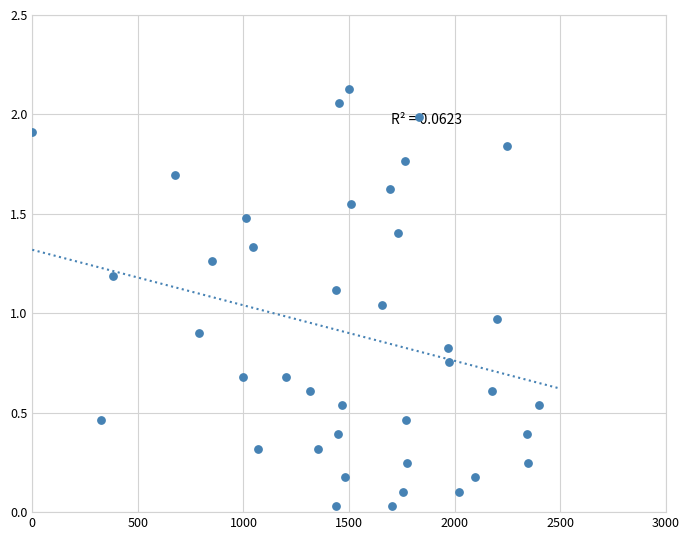

What is the range of X values (max minus min)?

2400.0